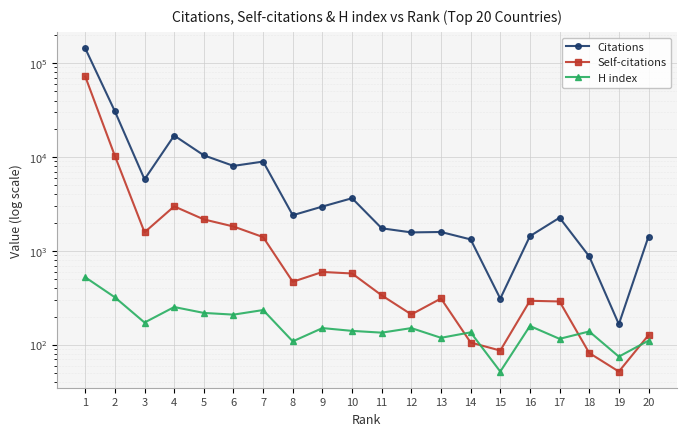

What is the highest value of the Citations series?

143775